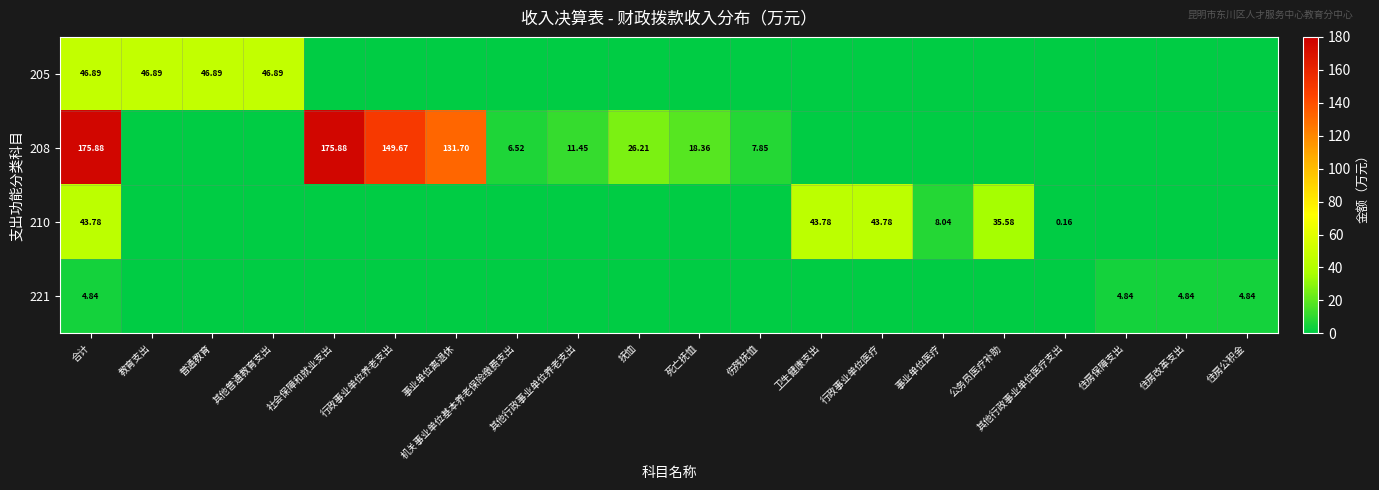

At which label is 205 closest to 23?

社会保障和就业支出